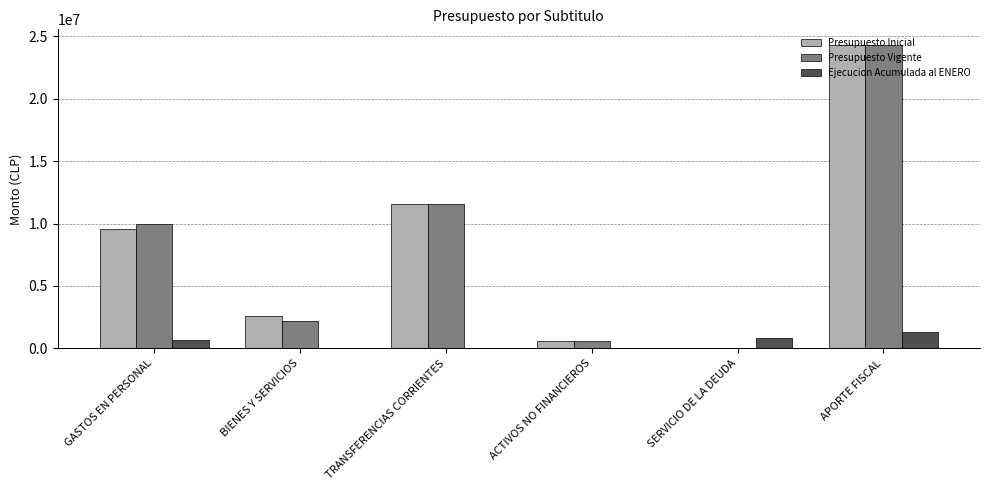

How many series are shown in this chart?

3